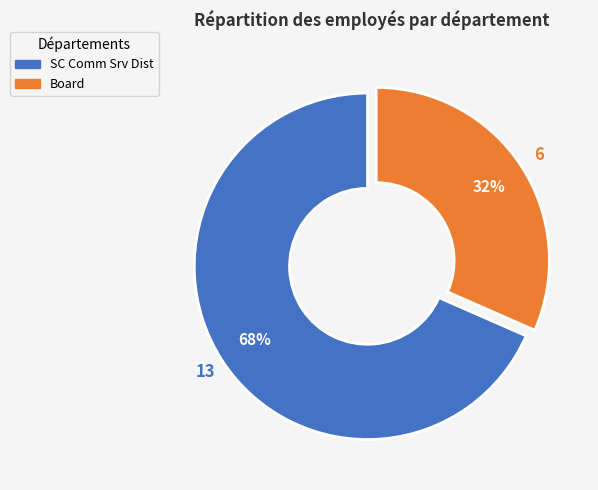

Rank the categories by value from highest to lowest.

SC Comm Srv Dist, Board